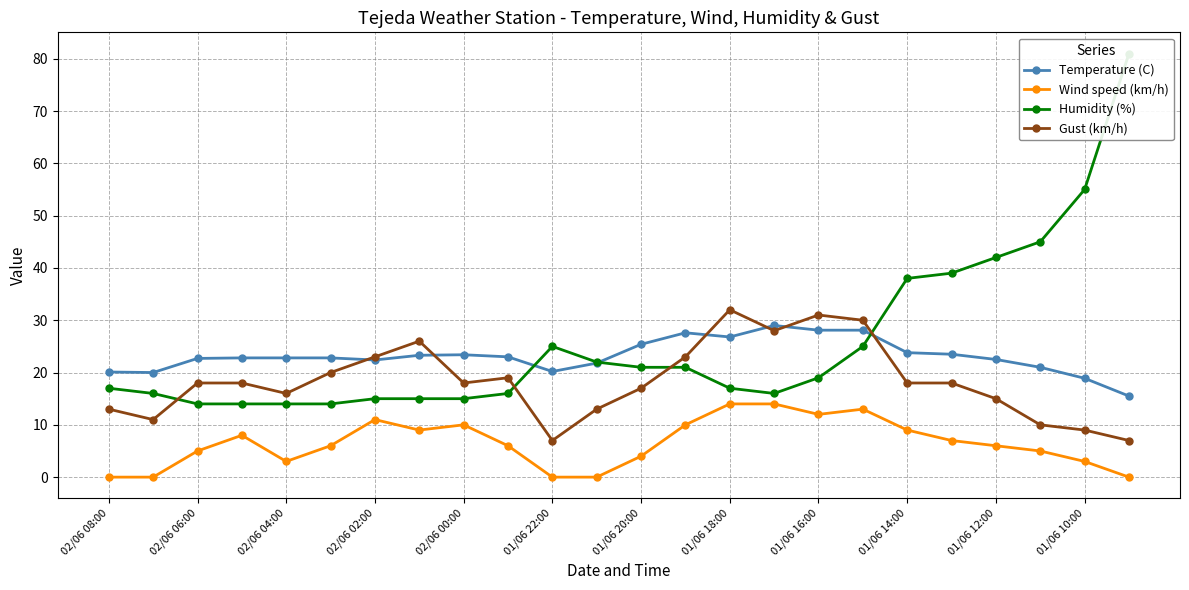

What is the spread (max minus min) of values at 15?

15.0